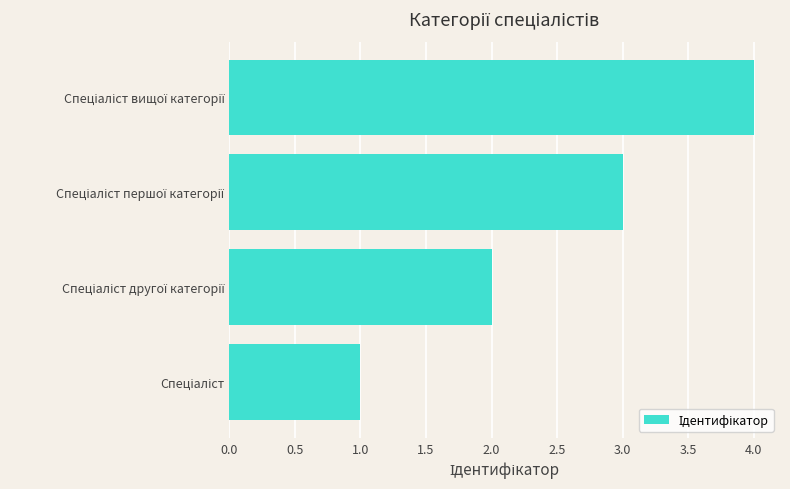

What is the greatest value displayed?

4